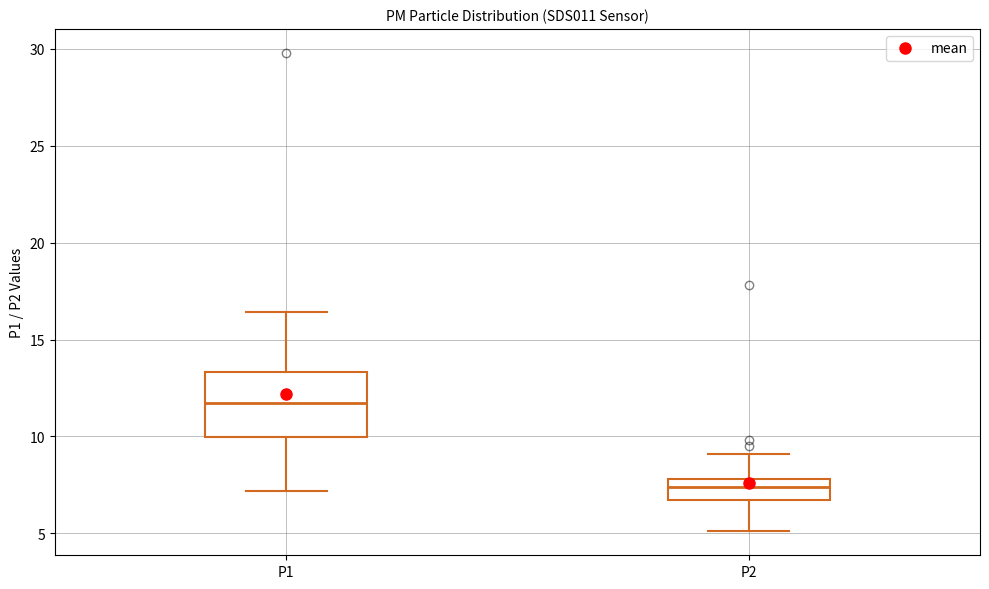

Which box has the highest median line?

P1